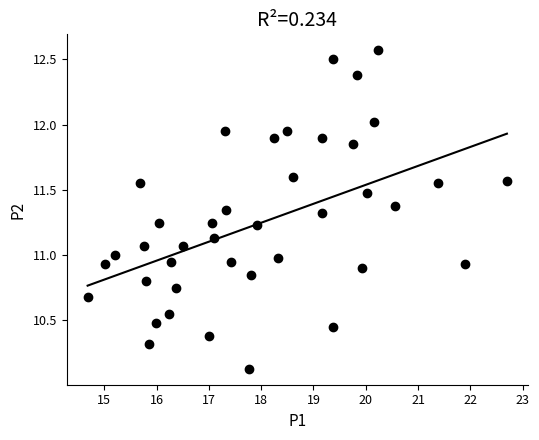

What is the range of X values (max minus min)?

8.0